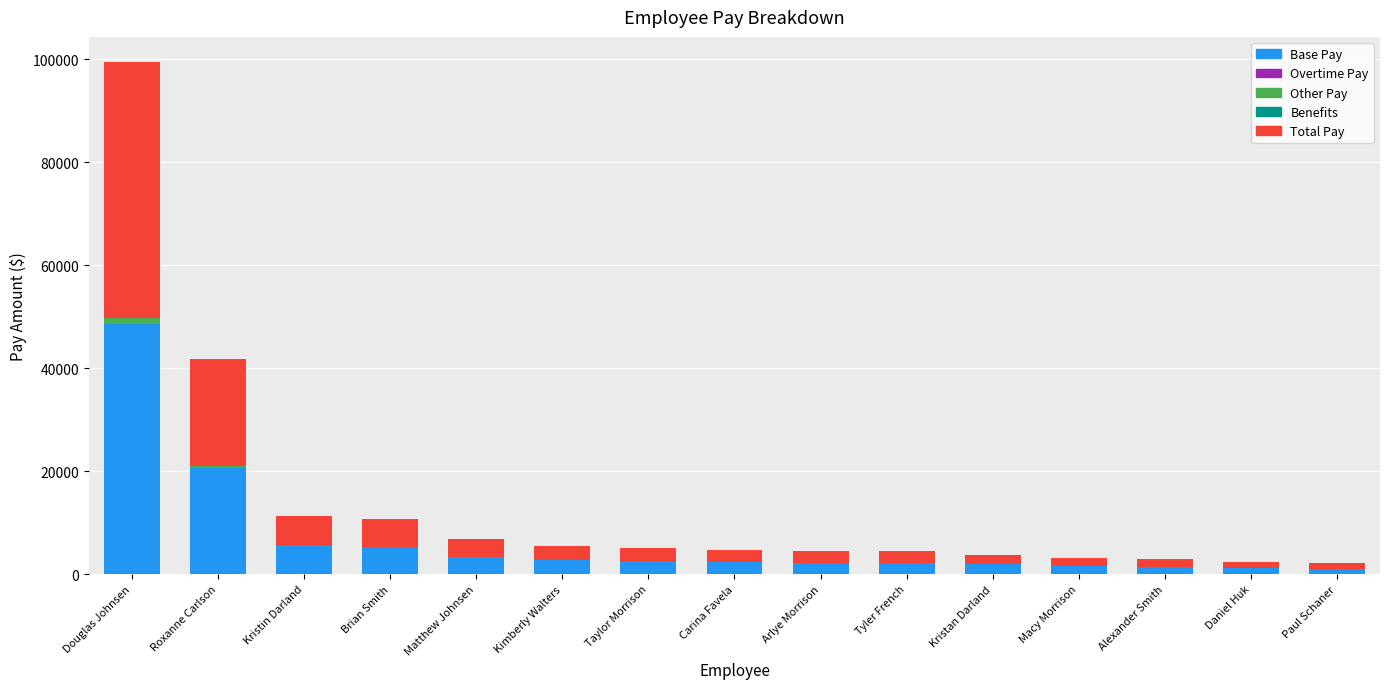

What is the total value across all series at Arlye Morrison?

4523.5